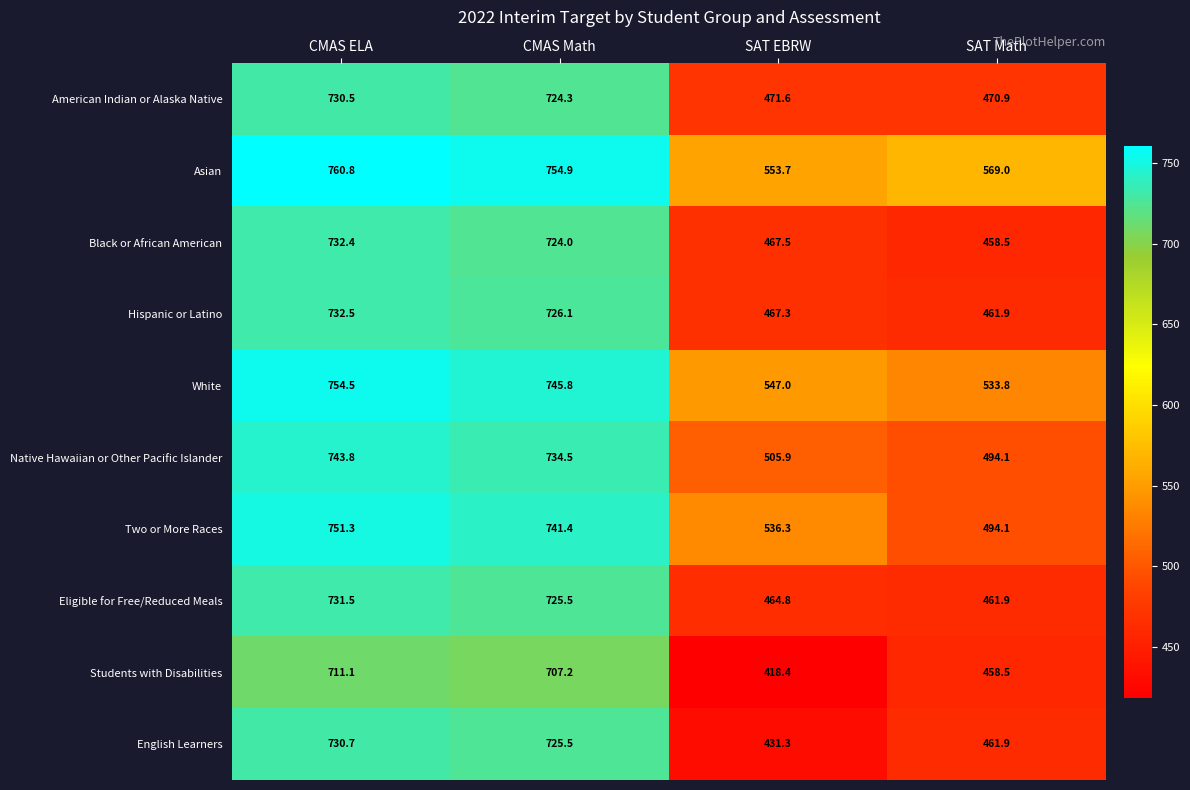

True or false: Eligible for Free/Reduced Meals has a value of 126.8 at SAT Math.

False